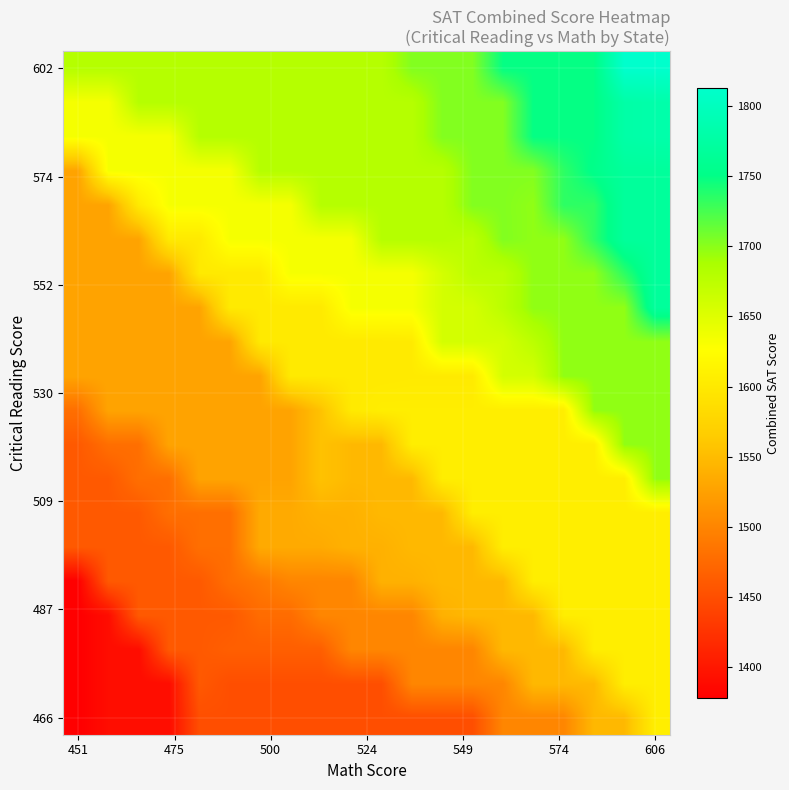

How many series are shown in this chart?

20